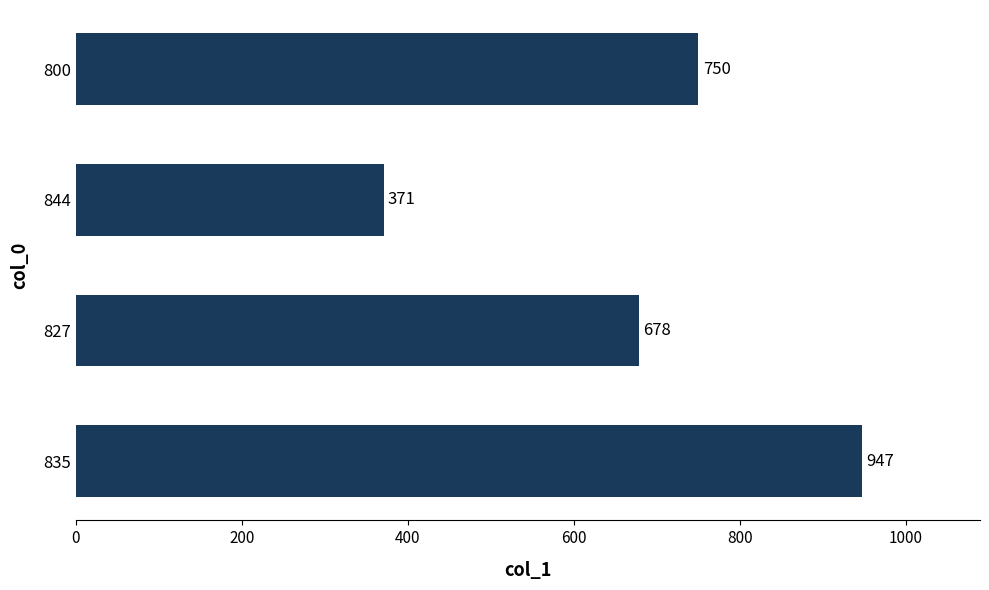

List the labels in order of value, largest first.

835, 800, 827, 844